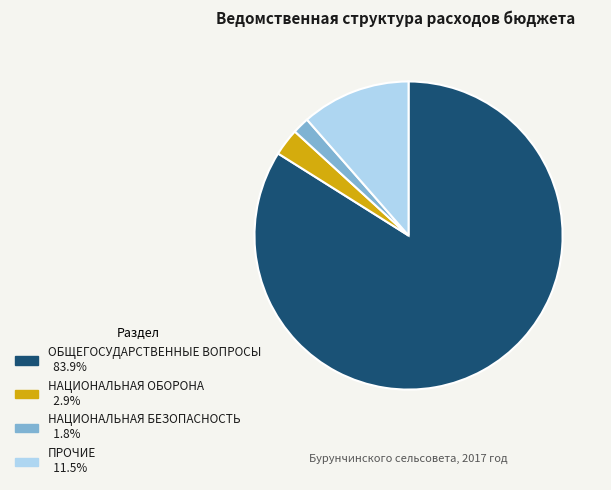

Do НАЦИОНАЛЬНАЯ ОБОРОНА and ПРОЧИЕ together represent more than half of the pie?

No